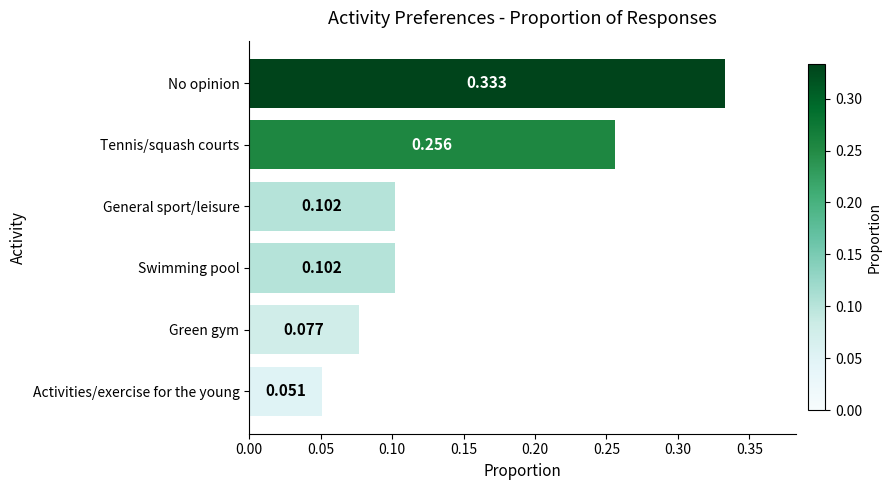

Which category has the lowest value across all series?

Activities/exercise for the young